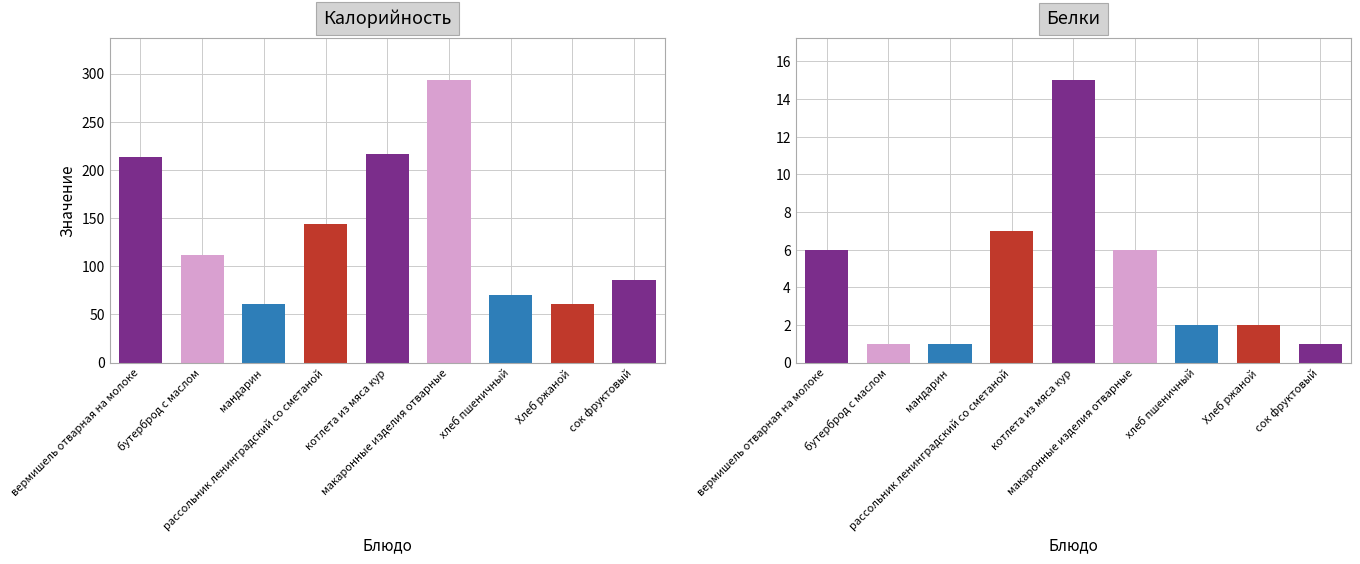

What is the maximum value for Белки?

15.0